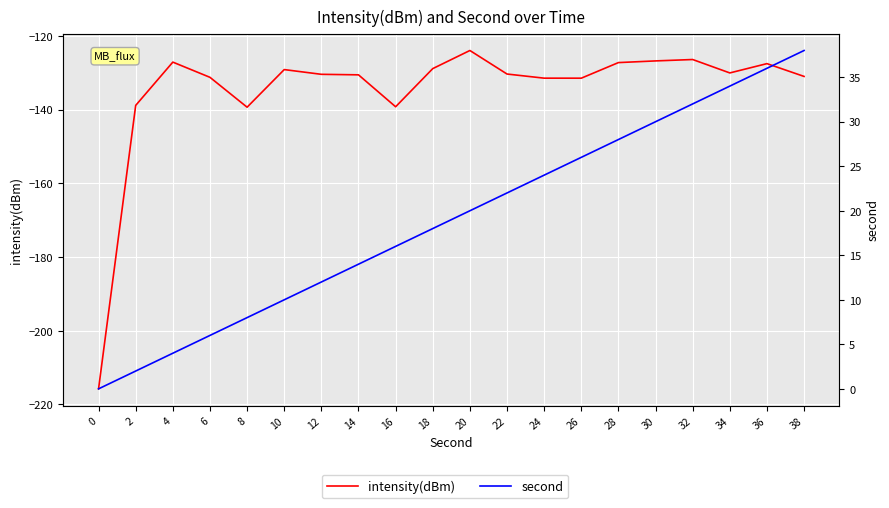

What are all the series names shown in the legend?

intensity(dBm), second